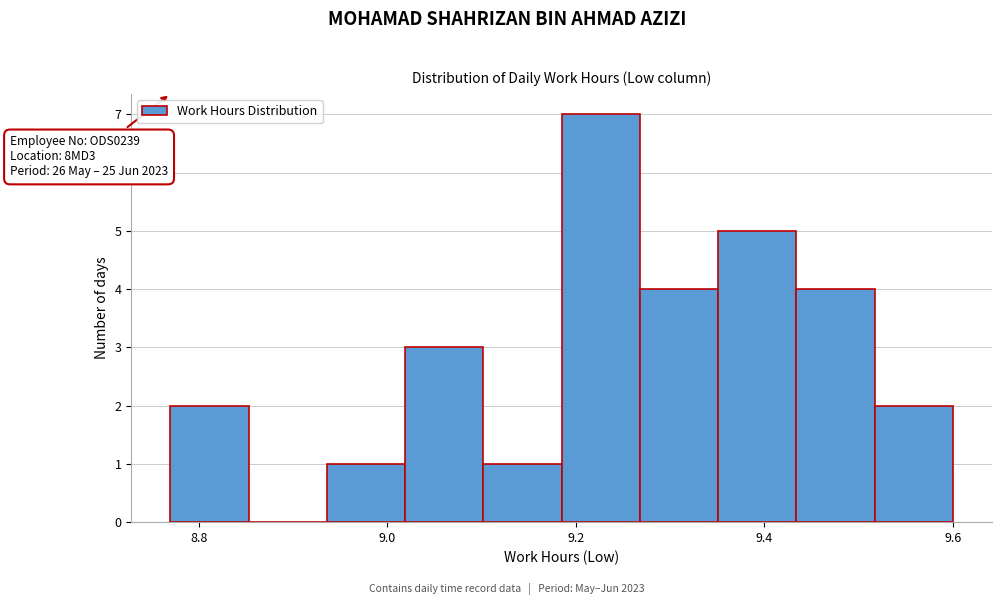

Over which range of the x-axis is the bar tallest?

9.18 to 9.26